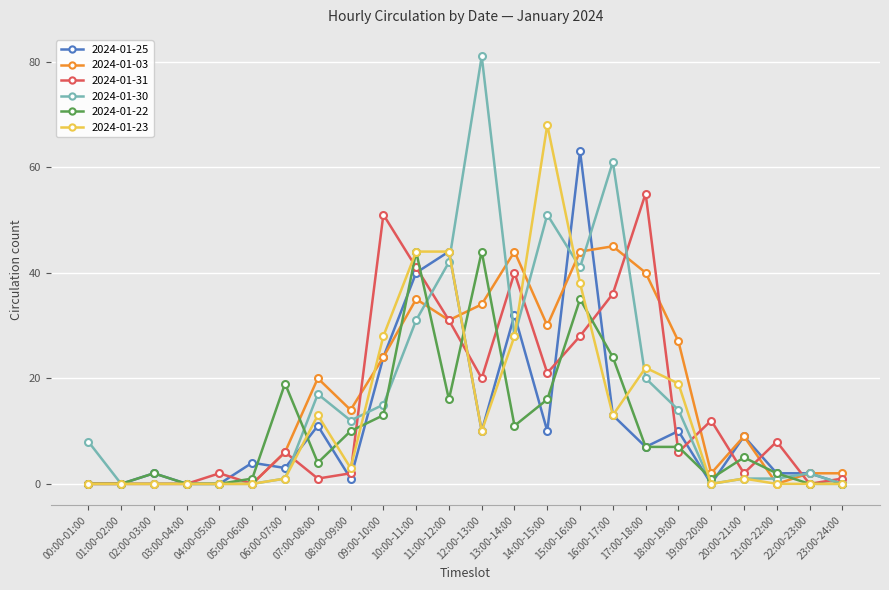

Which label corresponds to the largest value in the chart?

12:00-13:00